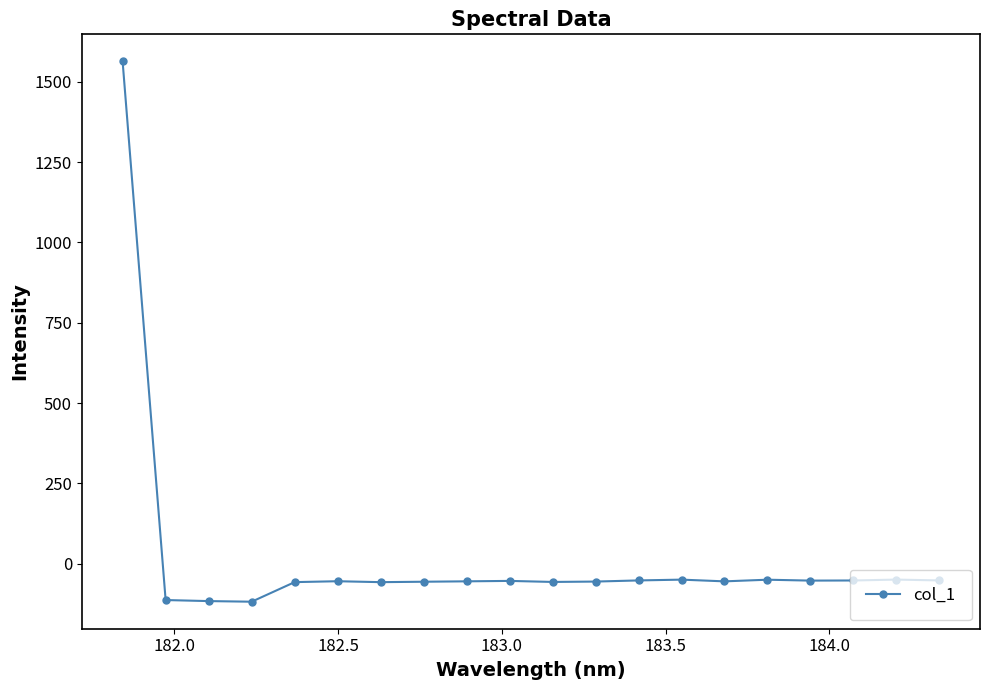

What is the value of the 11th point from the left?

-56.5